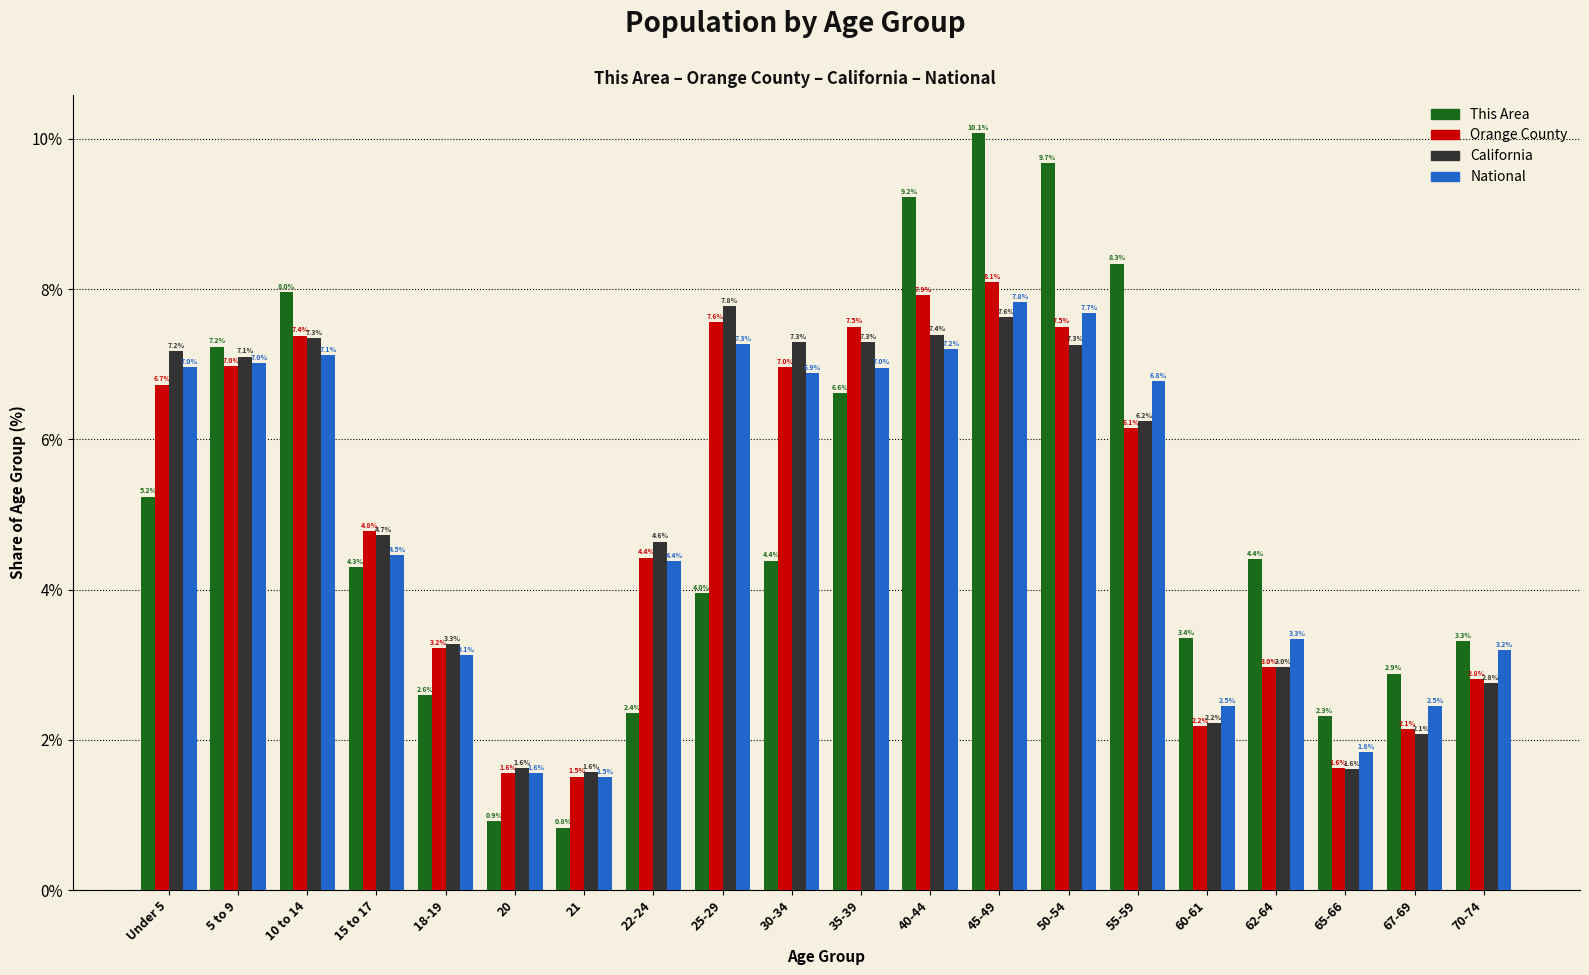

What is the difference between the maximum and minimum values in the This Area series?

9.2